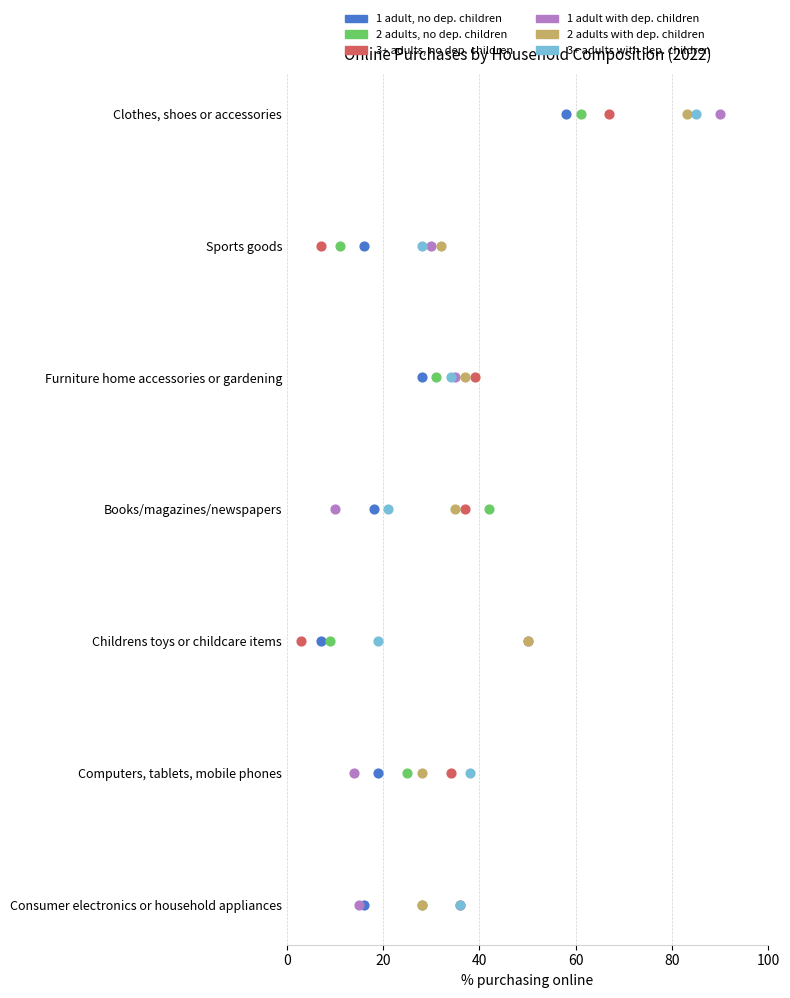

What are all the series names shown in the legend?

1 adult, no dep. children, 2 adults, no dep. children, 3+ adults, no dep. children, 1 adult with dep. children, 2 adults with dep. children, 3+ adults with dep. children